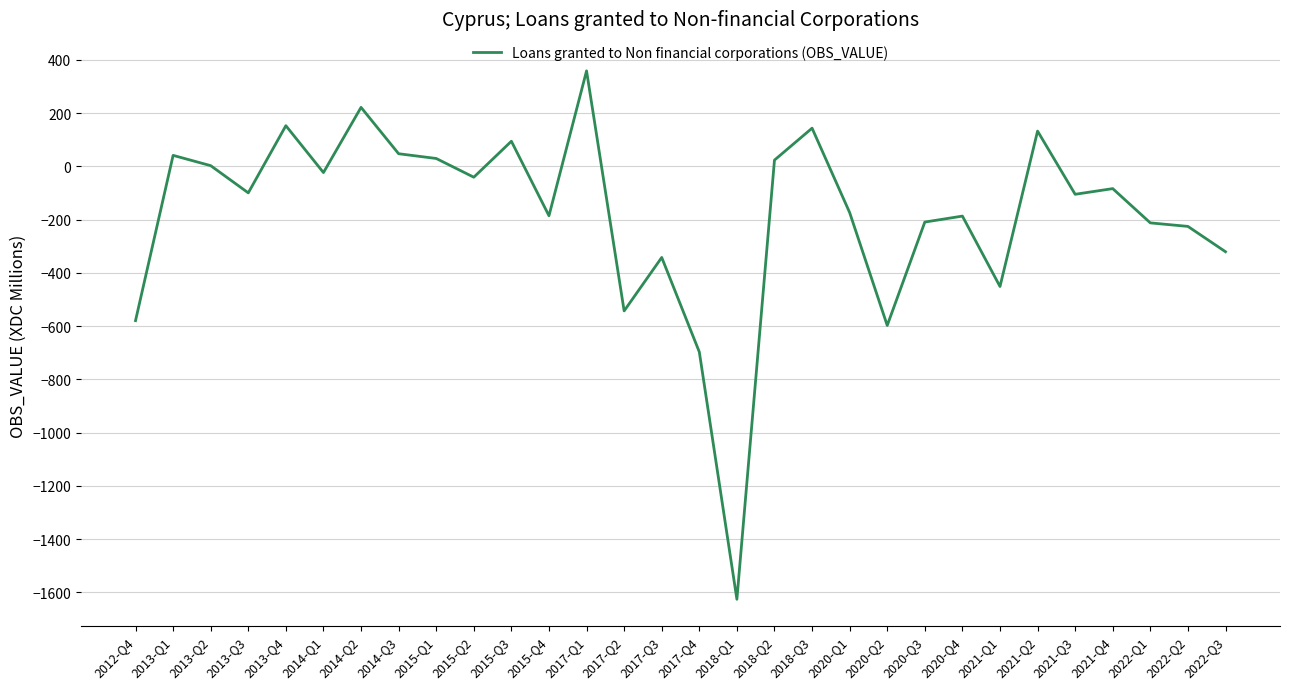

Is it true that the value at 2020-Q3 is -65.1?

False